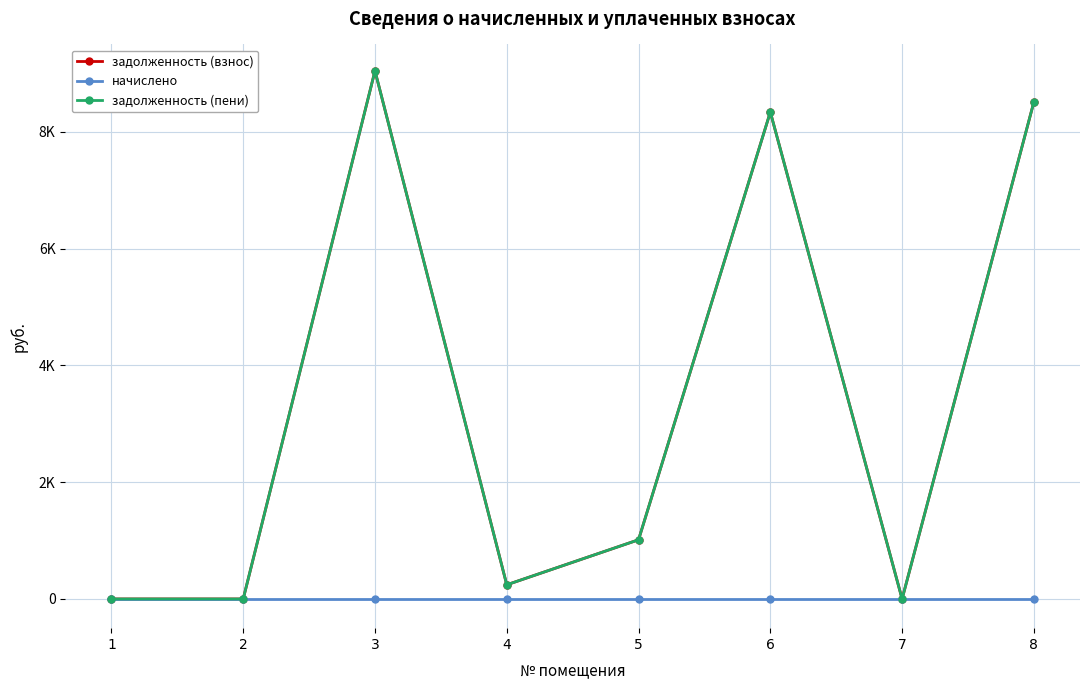

Does the chart have visible grid lines?

Yes